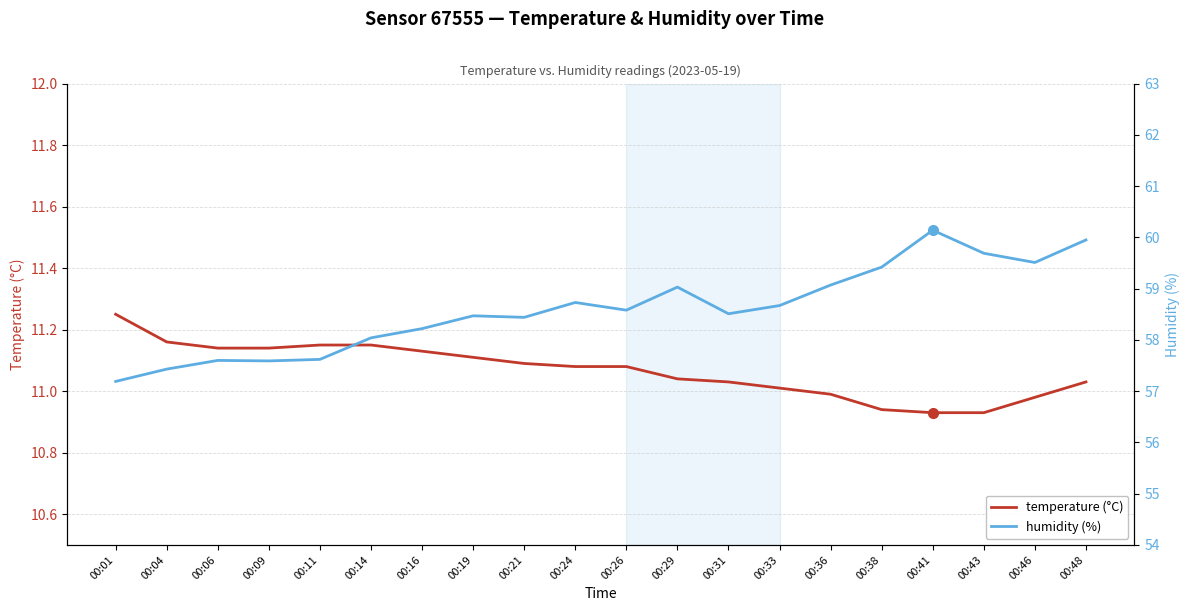

The humidity (%) series shows 36.2 at 00:33. True or false?

False